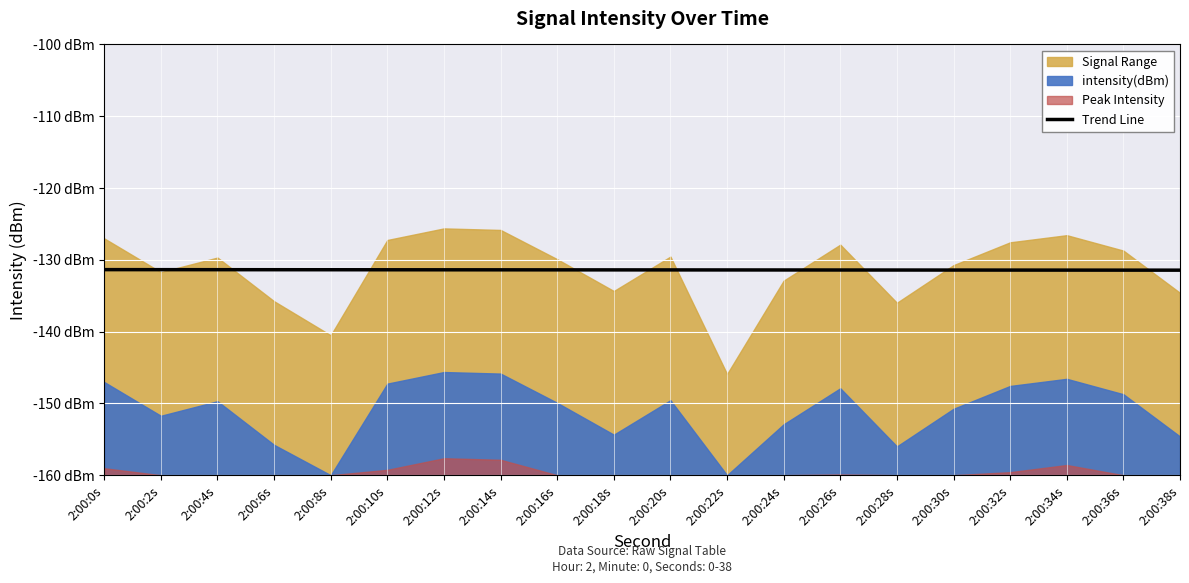

What position from the left is 2:00:10s?

6